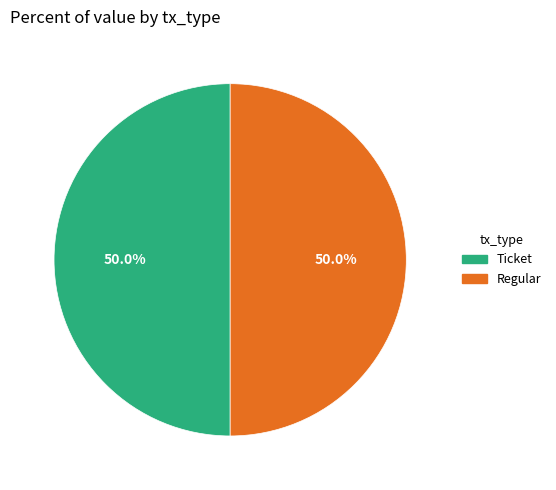

Count the number of slices in the pie.

2